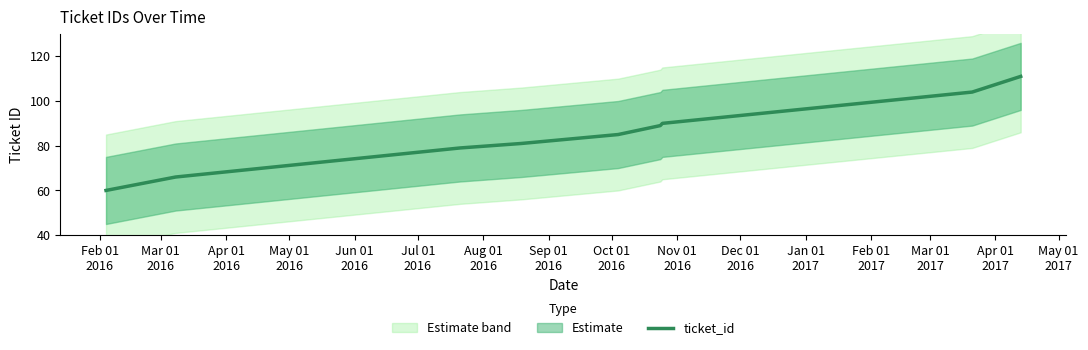

What is the highest value of the ticket_id series?

111